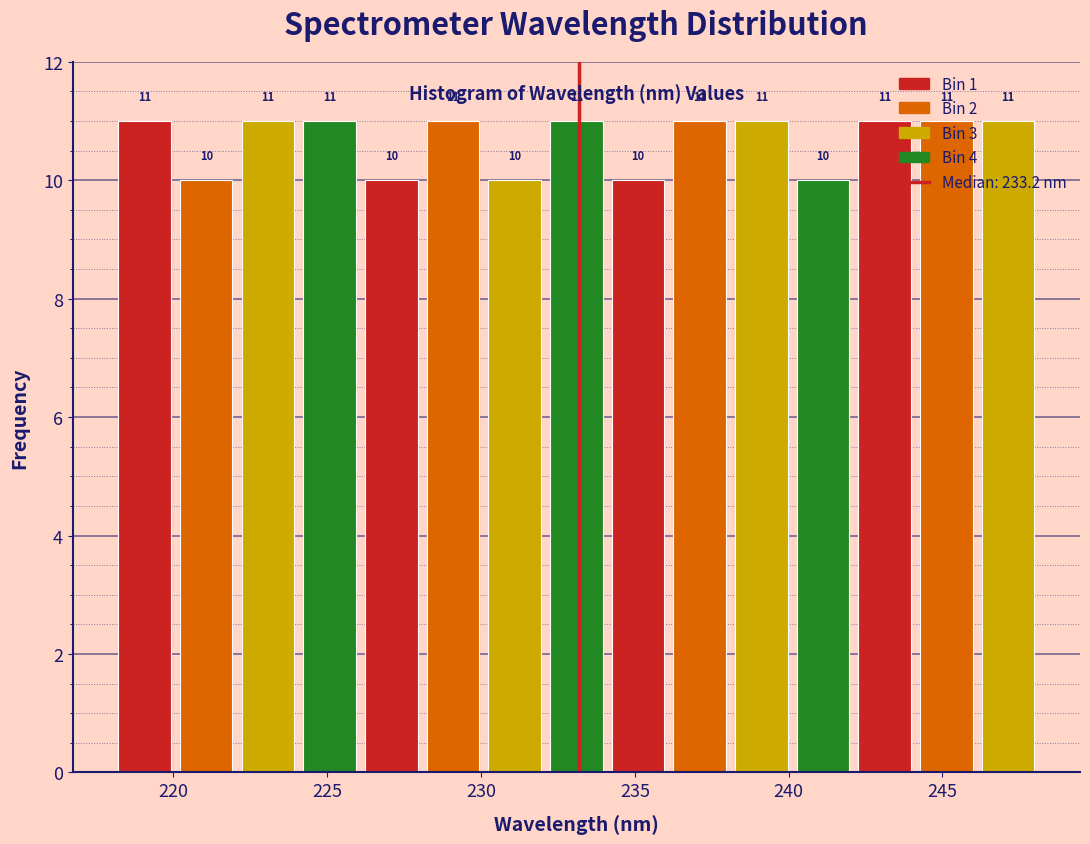

Reading left to right, list every bar in this chart as the range it spans on the x-axis followed by its height. The bar edges are not printed on the chart, so give them approximately, as read against the axis.

218 to 220: 11
220 to 222: 10
222 to 224: 11
224 to 226: 11
226 to 228: 10
228 to 230: 11
230 to 232: 10
232 to 234: 11
234 to 236: 10
236 to 238: 11
238 to 240: 11
240 to 242: 10
242 to 244: 11
244 to 246: 11
246 to 248: 11